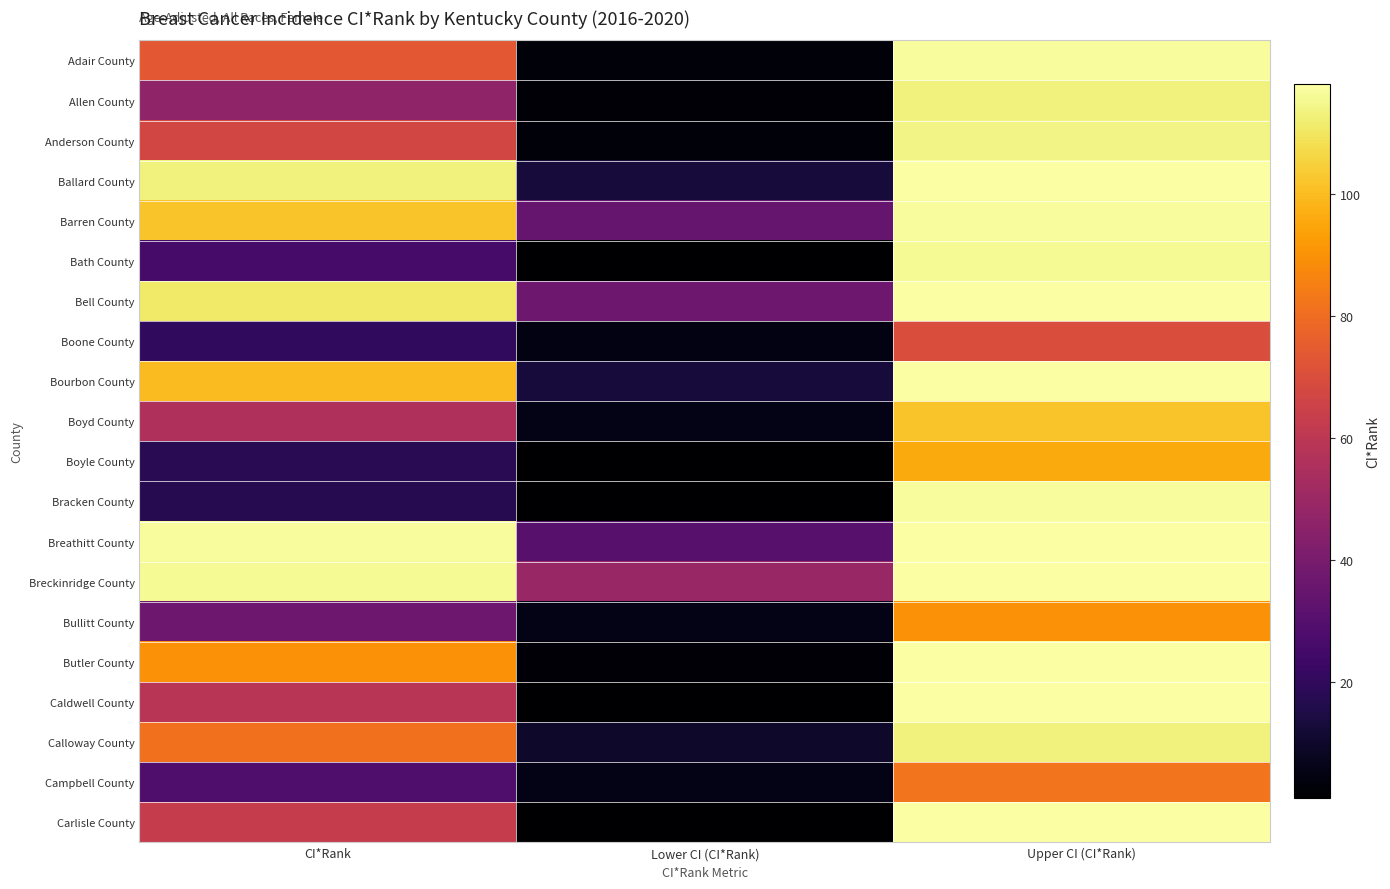

At which category is the sum across all series the highest?

Upper CI (CI*Rank)